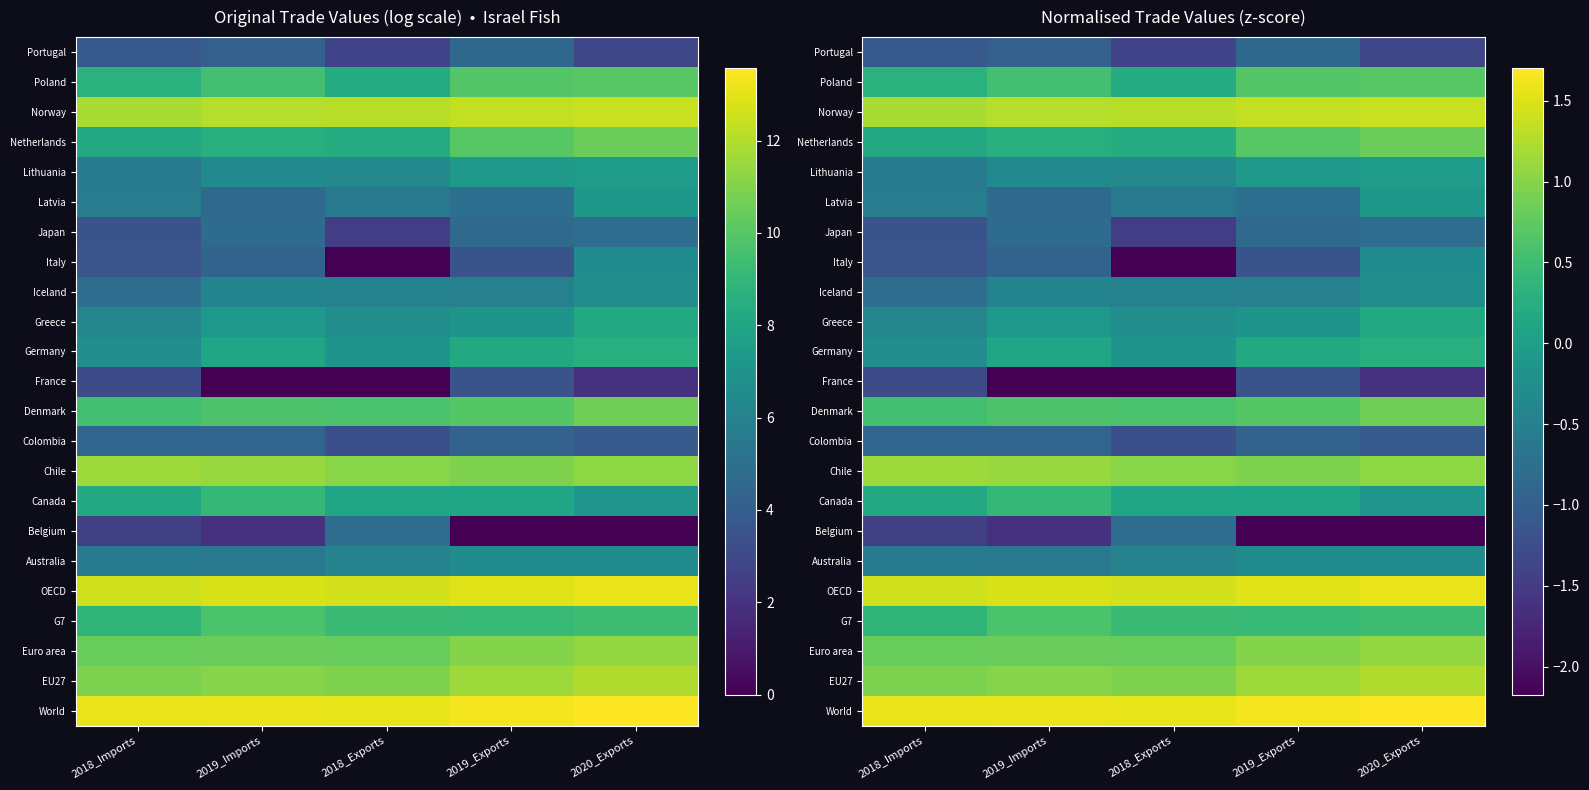

Count the number of categories in the chart.

5